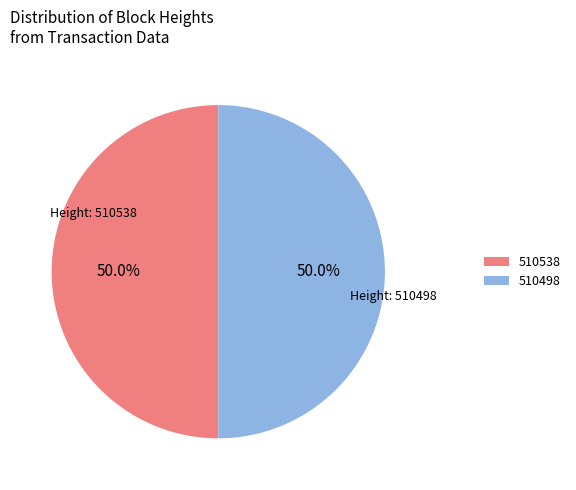

What percentage do 510498 and 510538 together represent?

100.0%